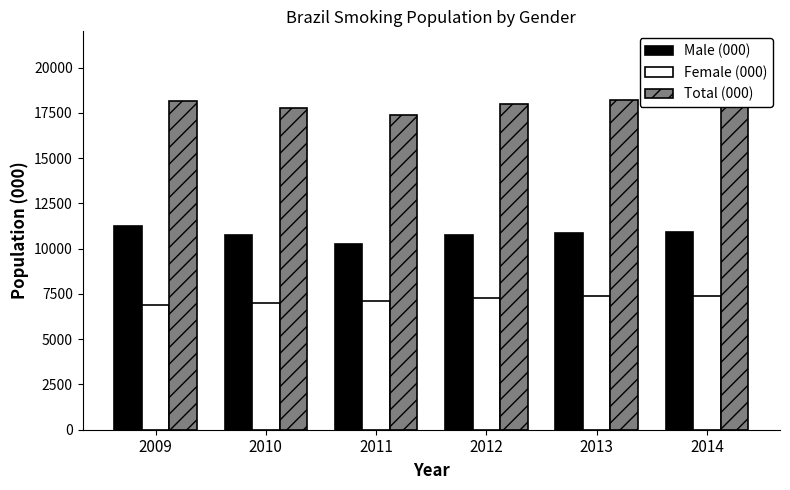

What is the value of the Total (000) bar at the 3rd from the left?

17352.7